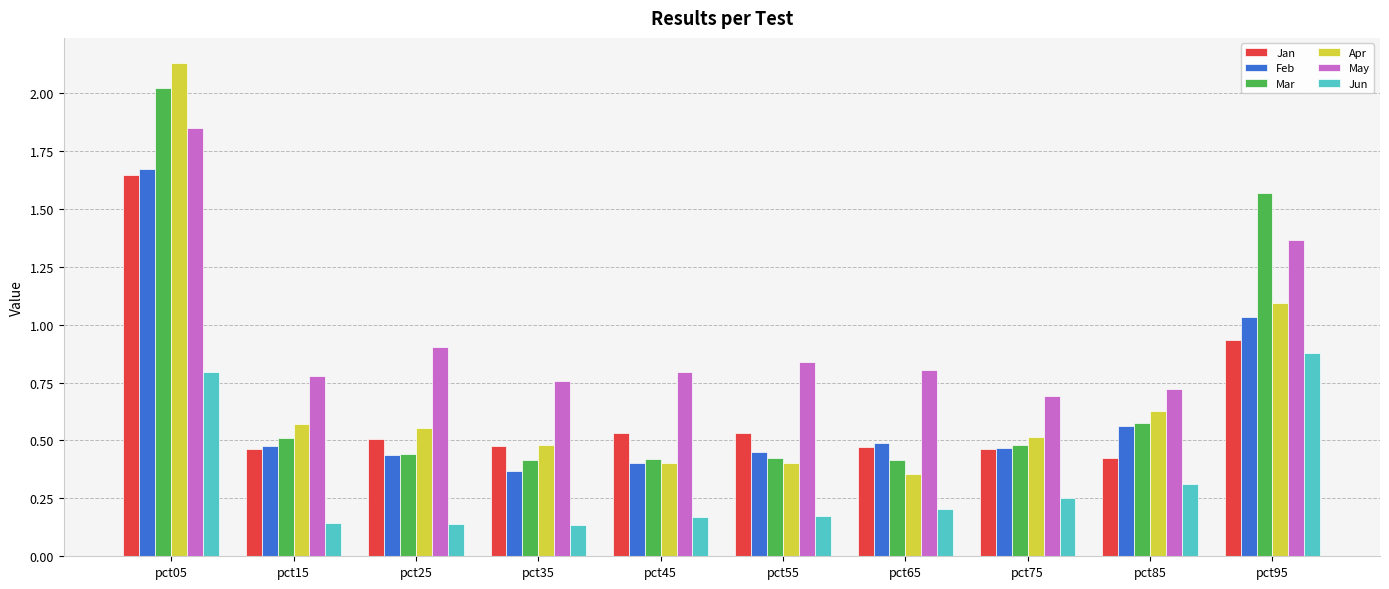

Which category has the highest value in the Feb series?

pct05